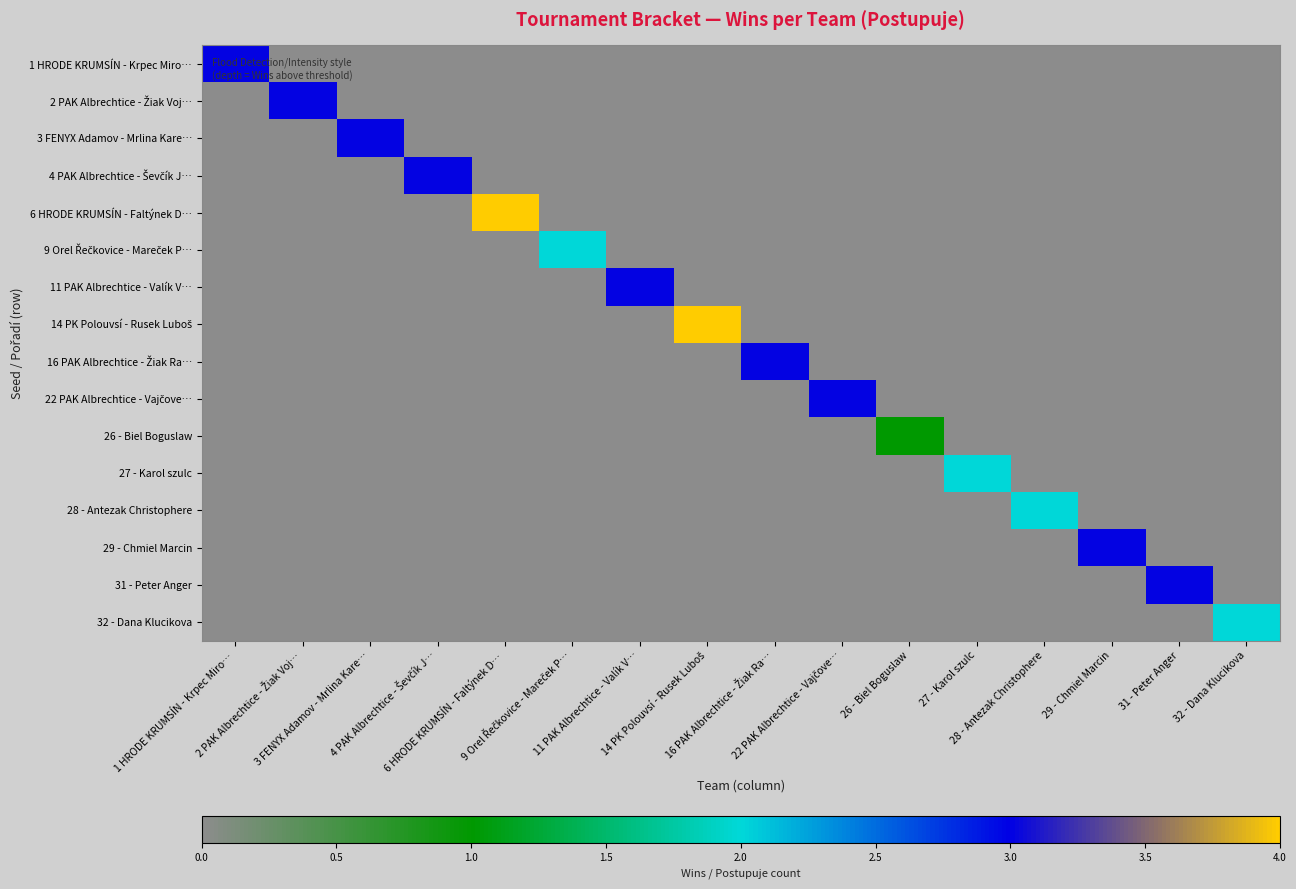

At which category does the chart reach its peak across all series?

6 HRODE KRUMSÍN - Faltýnek D…